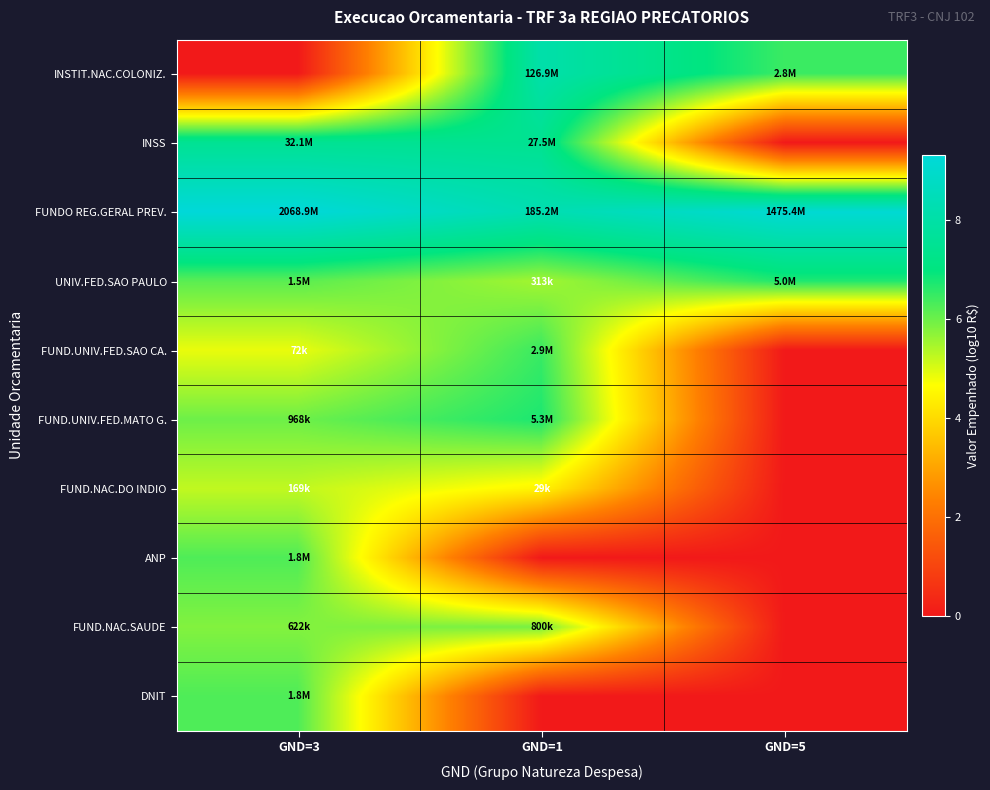

Which series has the largest total across all categories?

FUNDO REG.GERAL PREV.